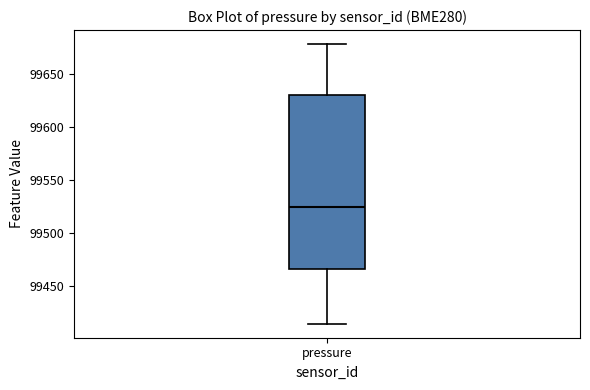

Where does the median line of the box for pressure sit on the y-axis? The values are not printed on the chart, so give them approximately, as read against the axis.

99525